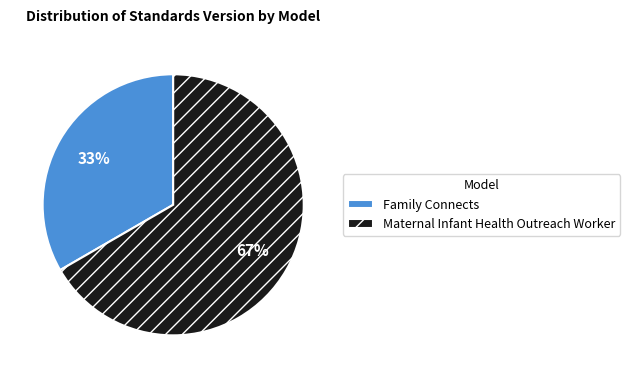

True or false: Maternal Infant Health Outreach Worker accounts for 67% of the total.

True